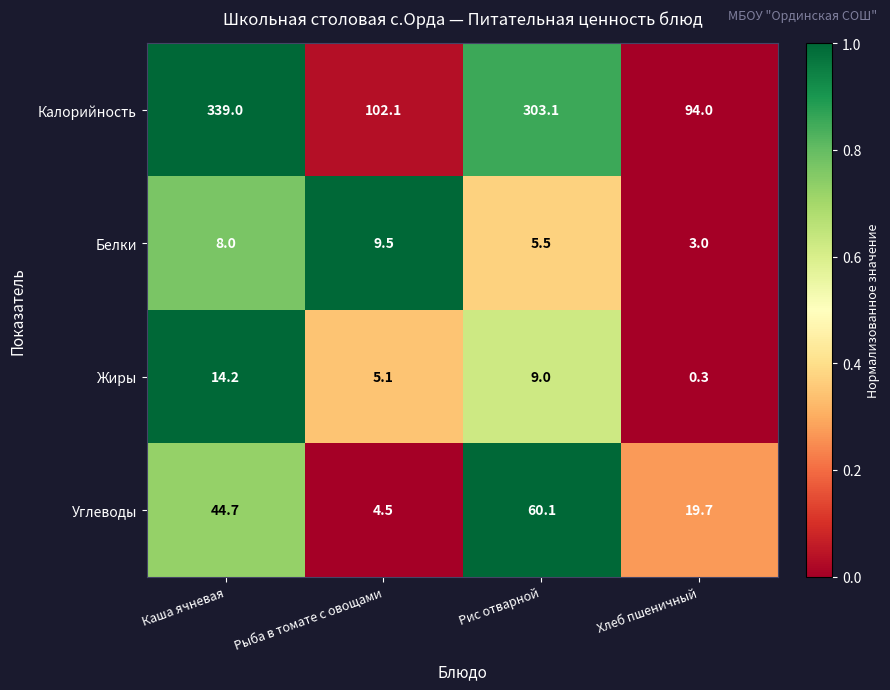

Reading right to left, what are all the values shown in this chart?

Калорийность: Хлеб пшеничный=94.0	Рис отварной=303.1	Рыба в томате с овощами=102.1	Каша ячневая=339.0
Белки: Хлеб пшеничный=3.0	Рис отварной=5.5	Рыба в томате с овощами=9.5	Каша ячневая=8.0
Жиры: Хлеб пшеничный=0.3	Рис отварной=9.0	Рыба в томате с овощами=5.1	Каша ячневая=14.2
Углеводы: Хлеб пшеничный=19.7	Рис отварной=60.1	Рыба в томате с овощами=4.5	Каша ячневая=44.7